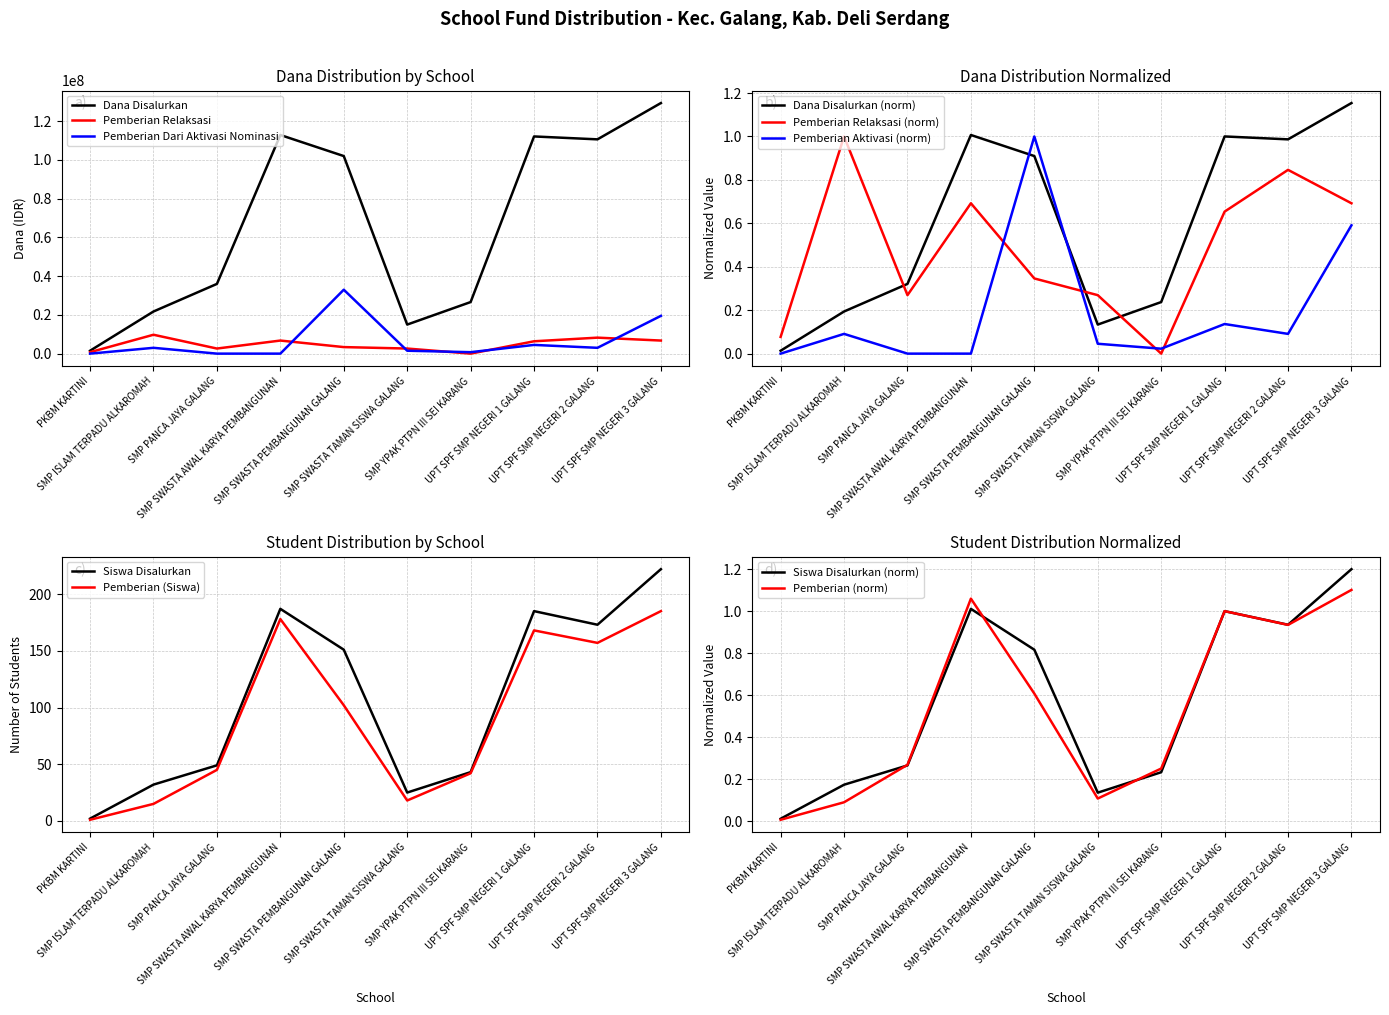

What is the label of the 9th point from the left?

UPT SPF SMP NEGERI 2 GALANG